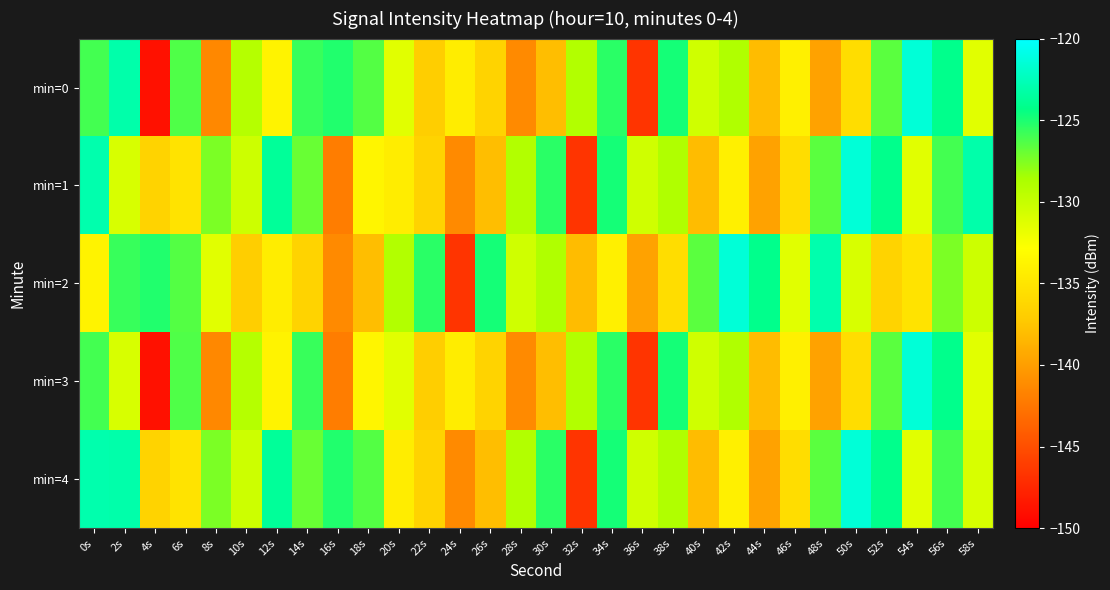

Rank the series by their maximum value, from lowest to highest.

min=0, min=1, min=2, min=3, min=4